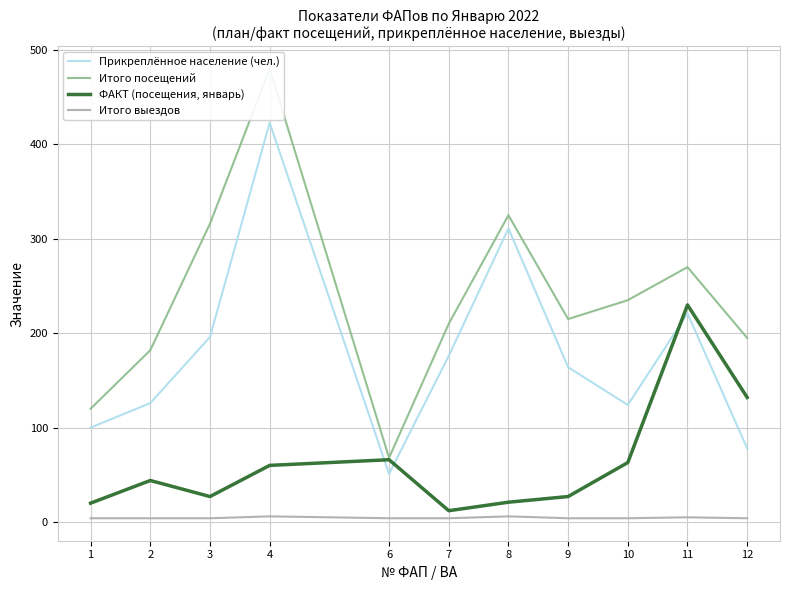

Is the value of ФАКТ (посещения, январь) at 2 greater than the value of Итого посещений at 10?

No